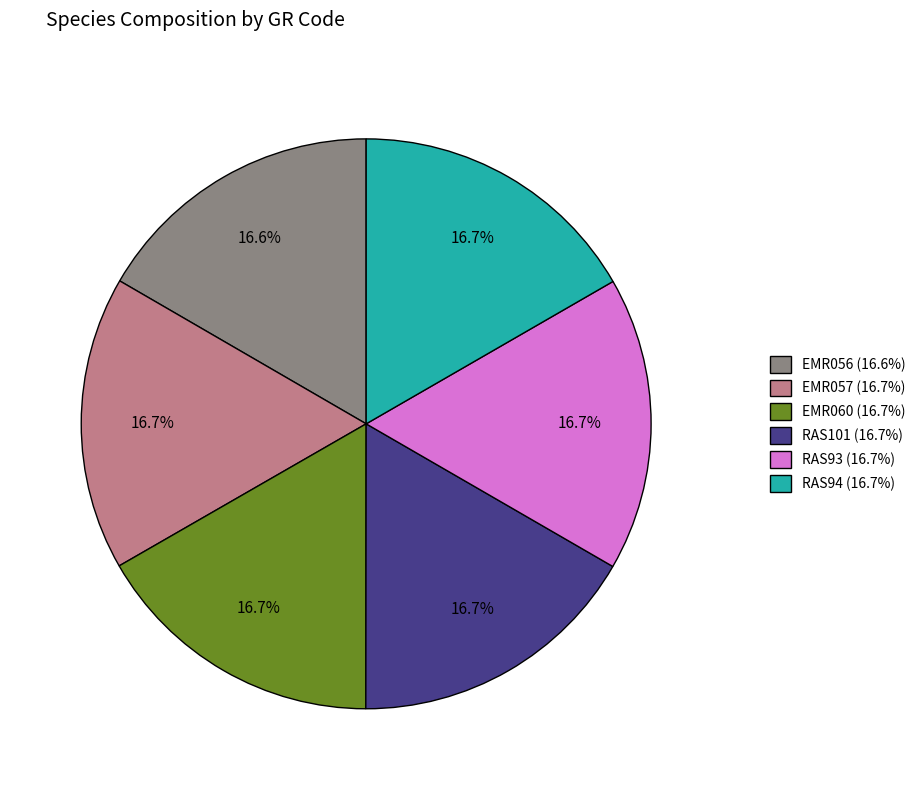

How much of the chart is everything except EMR060?

83.3%